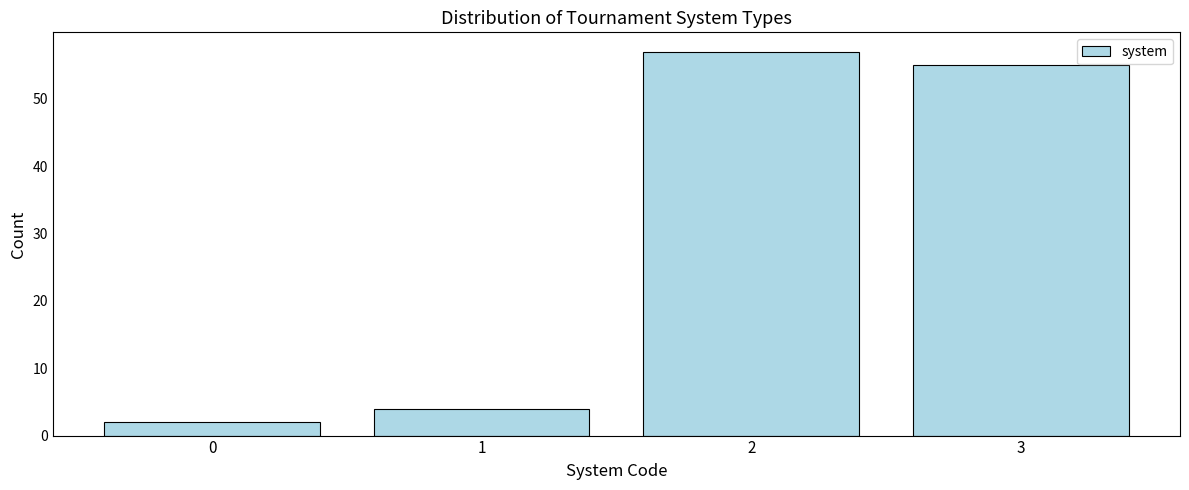

Reading right to left, extract all data points from this chart.

3=55	2=57	1=4	0=2